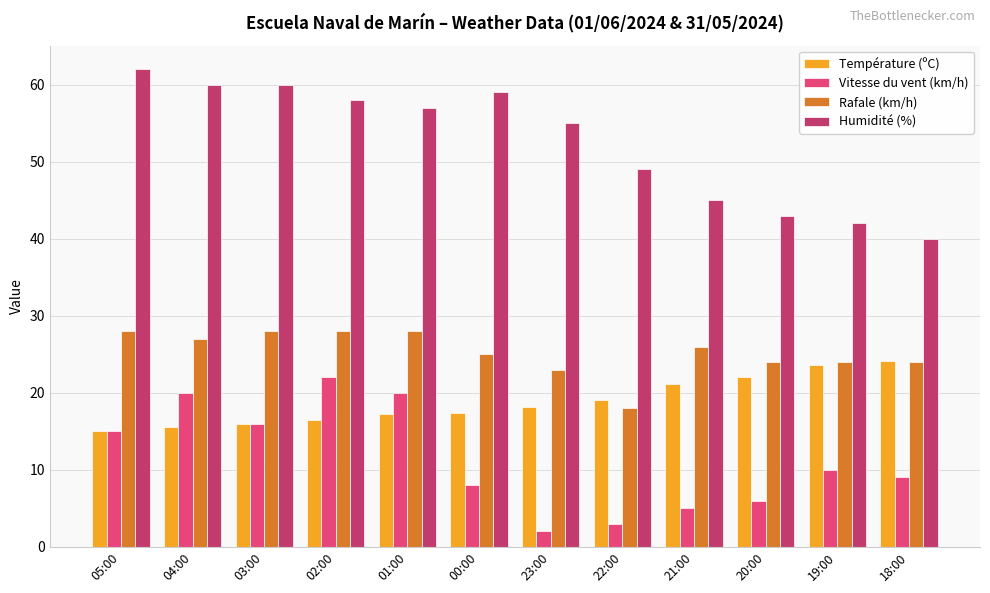

At which label does Température (ºC) first exceed 18?

23:00